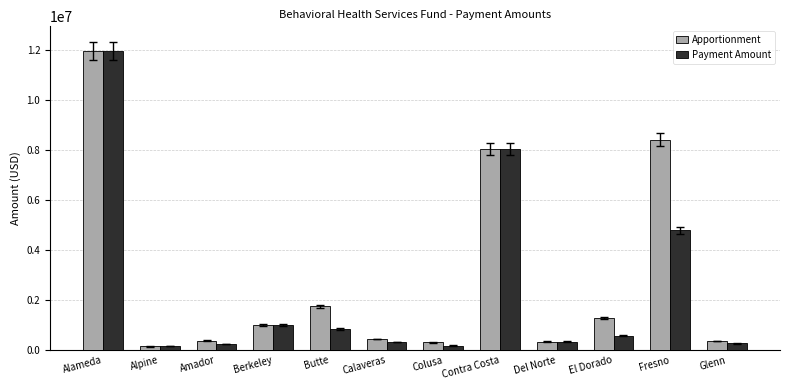

List the series in order of their overall mean, lowest first.

Payment Amount, Apportionment